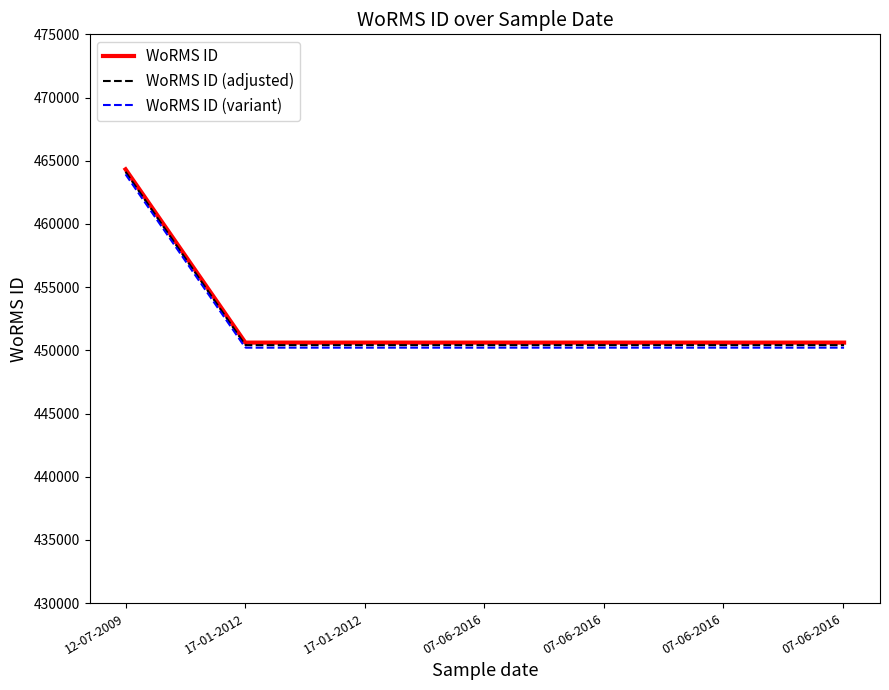

Which label corresponds to the largest value in the chart?

12-07-2009